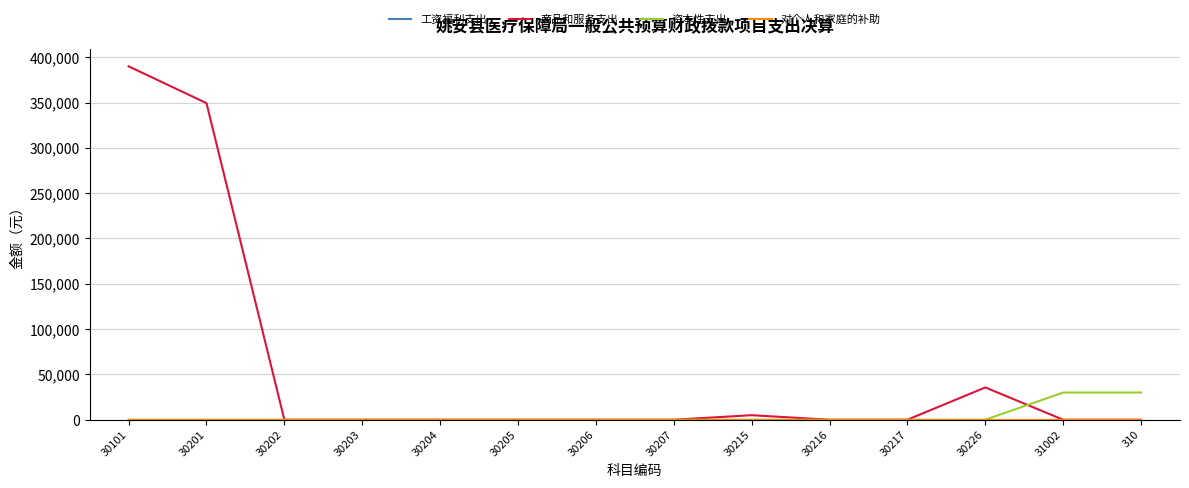

Does the chart display data point markers on the line(s)?

No